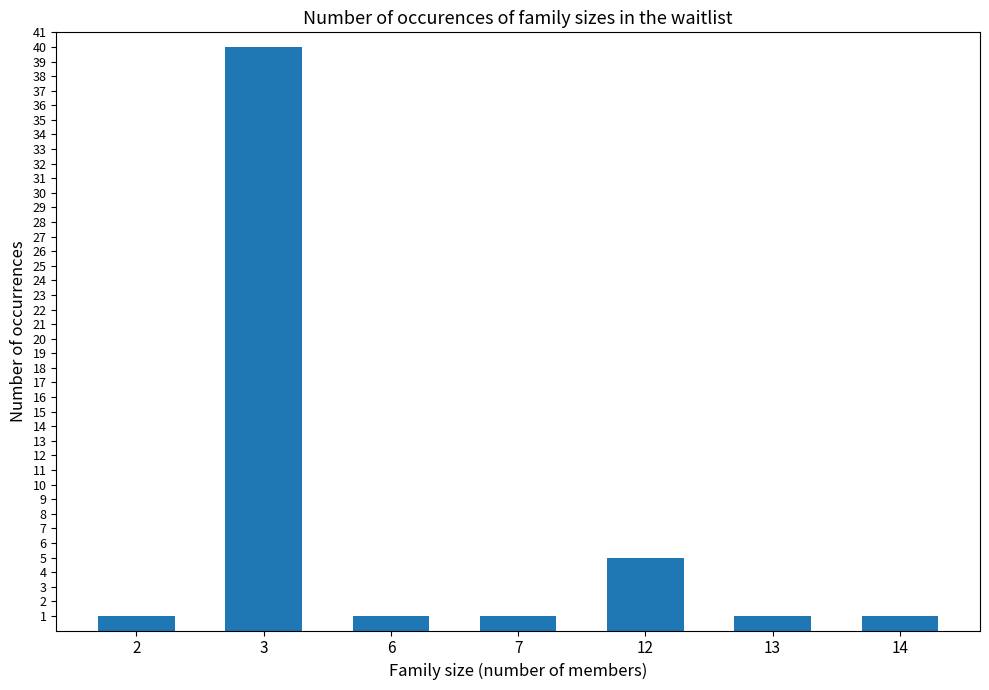

Reading right to left, transcribe all the data shown in this chart.

14=1	13=1	12=5	7=1	6=1	3=40	2=1